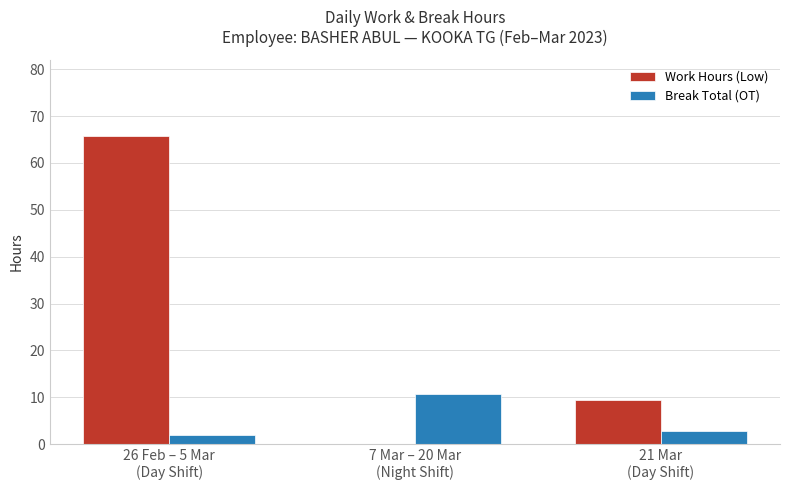

Which series has the largest total across all categories?

Work Hours (Low)